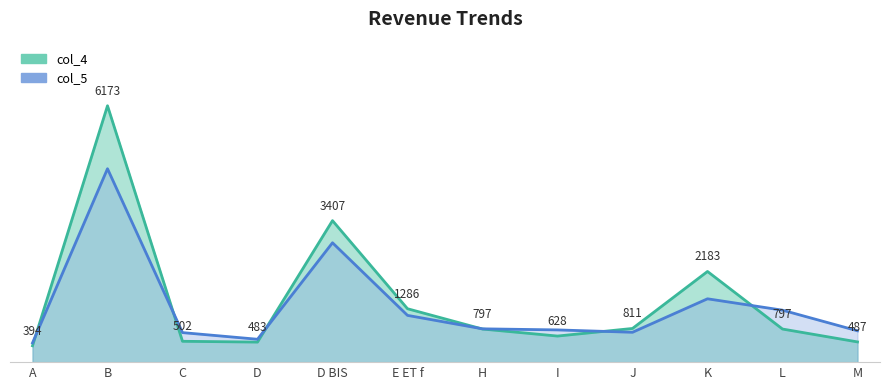

What is the sum of the col_5 values at M and B?

5412